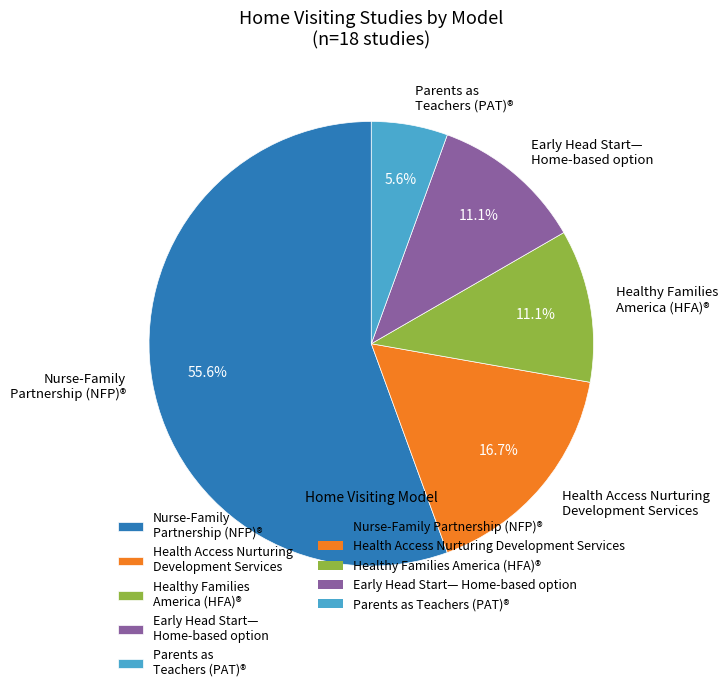

What percentage is NOT represented by Parents as Teachers (PAT)®?

94.4%